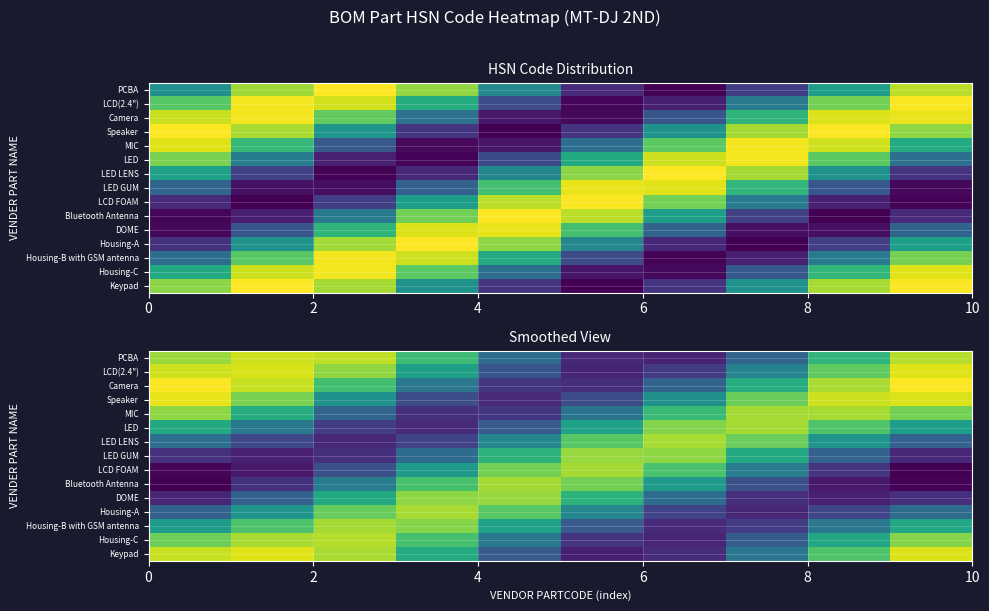

What is the greatest value displayed?

0.9